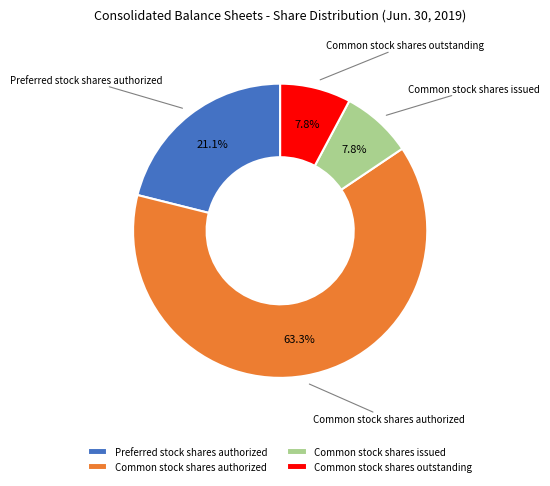

What percentage is NOT represented by Preferred stock shares authorized?

78.9%